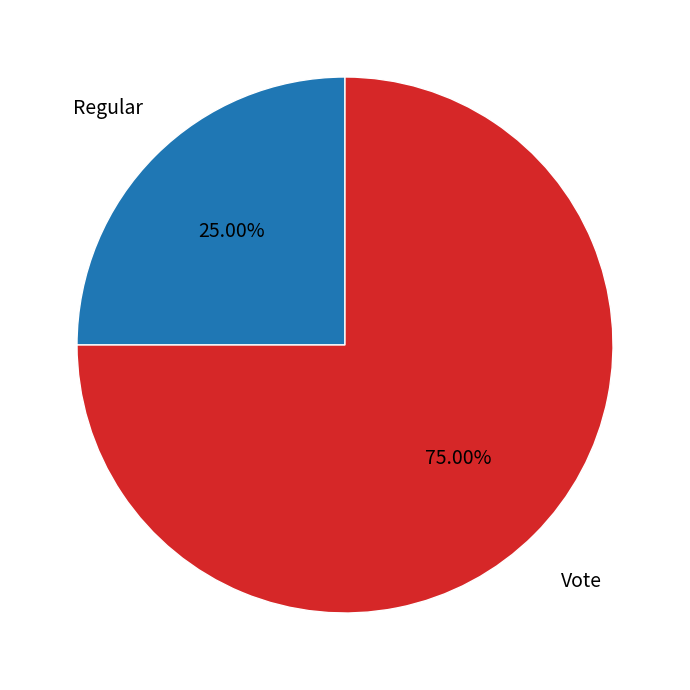

What portion of the pie excludes Regular?

75.0%